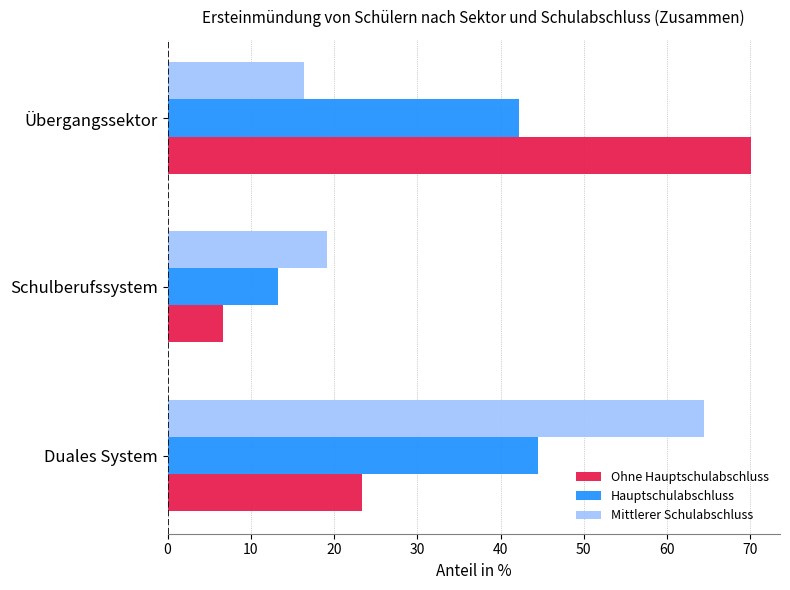

How many values in the Hauptschulabschluss series exceed 42?

2